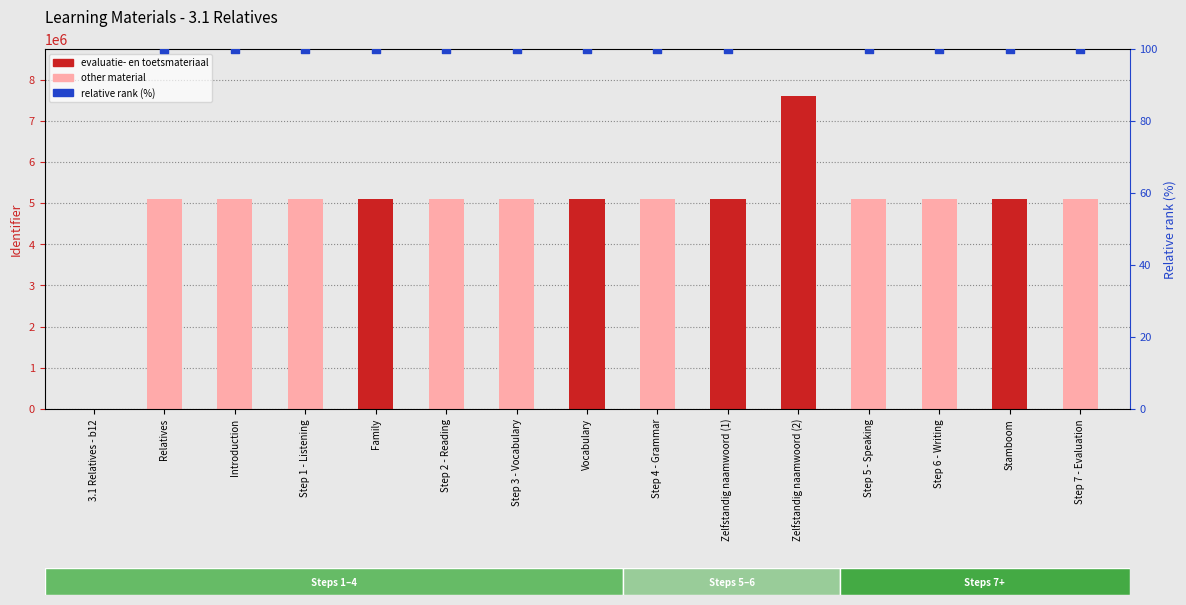

What is the ratio of the value at Step 3 - Vocabulary to the value at Stamboom?

1.0